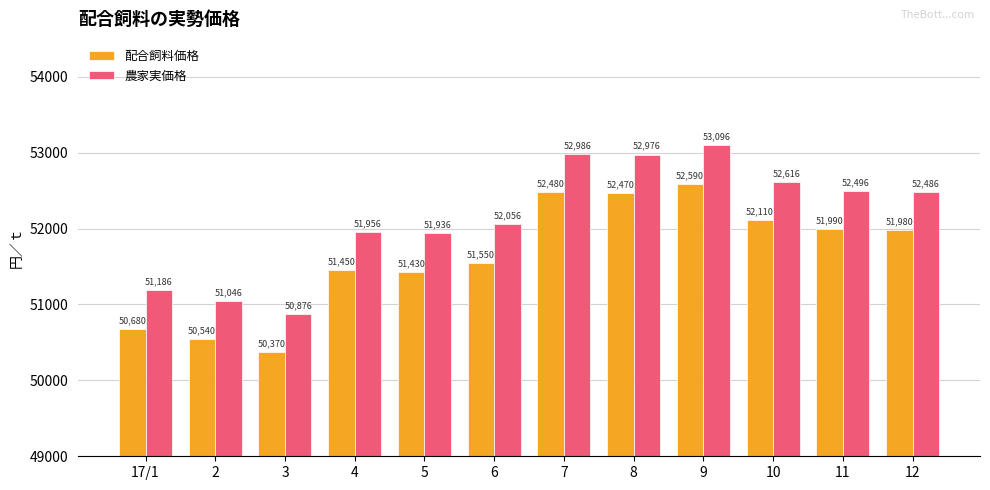

What is the value of the 農家実価格 bar at the 9th from the left?

53096